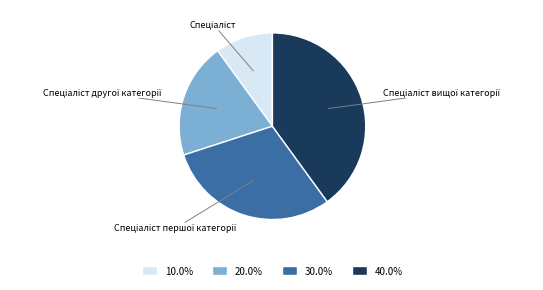

Is there a majority slice in this chart?

No